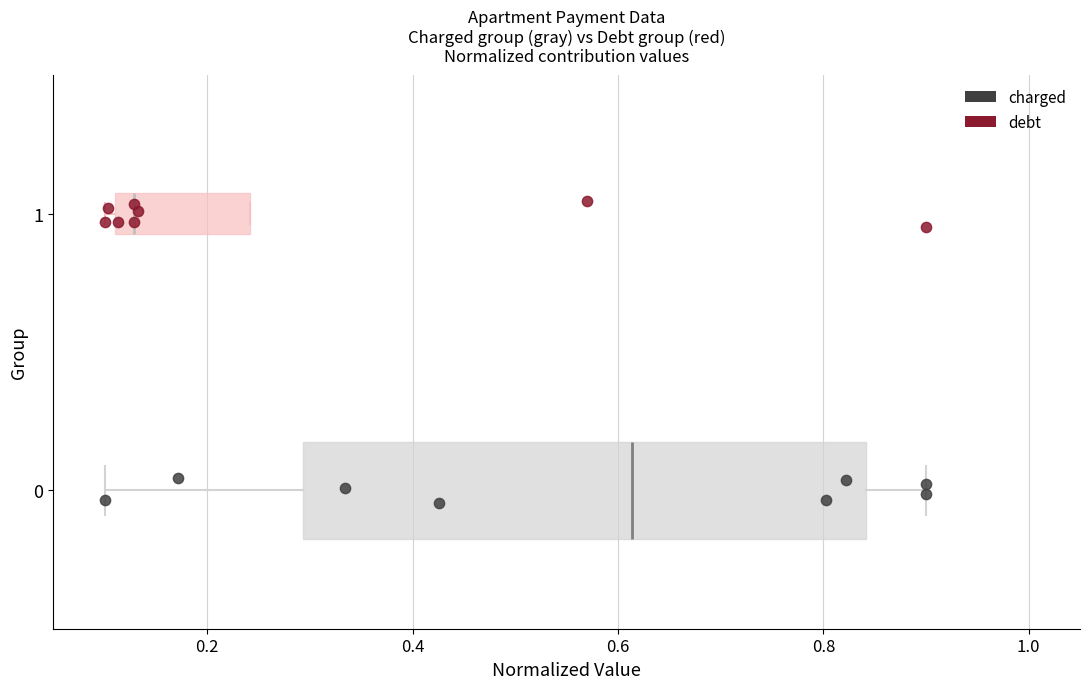

Which series contains the lowest Y value?

charged